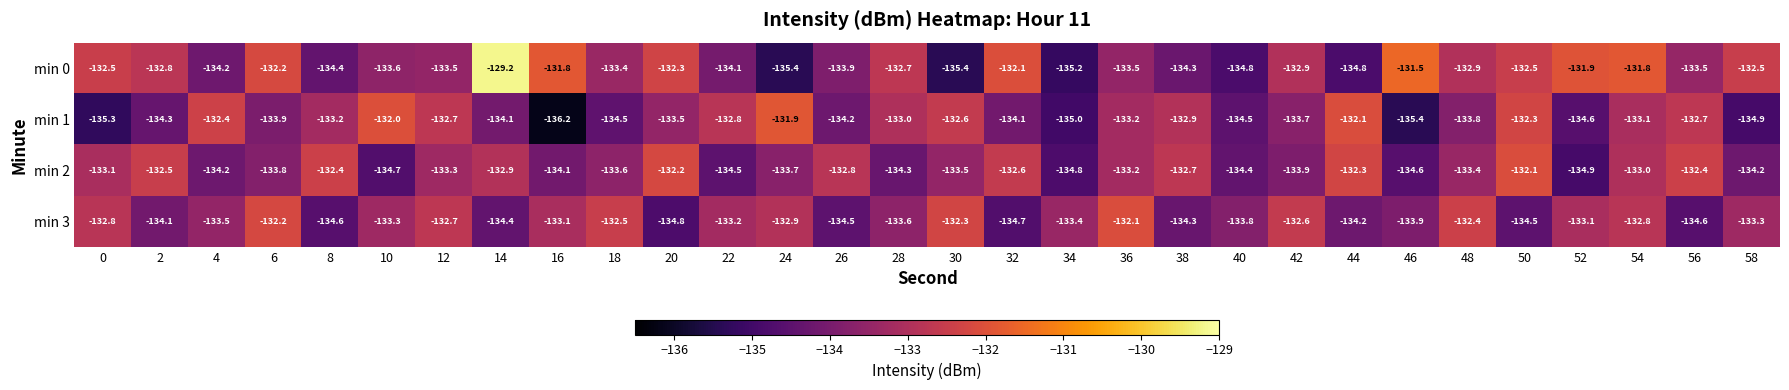

Which series changed the most between 8 and 40?

min 2